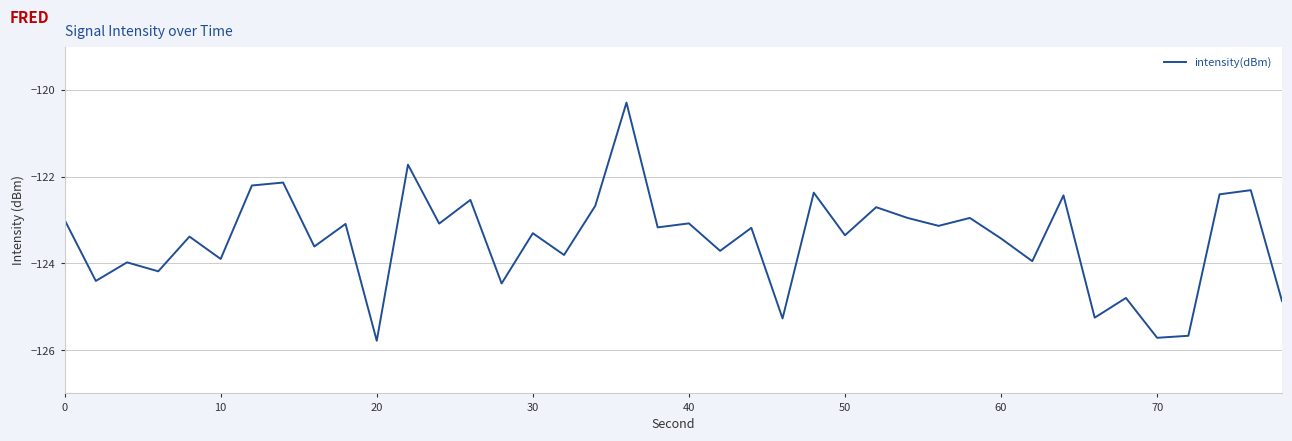

What is the greatest value displayed?

-120.3